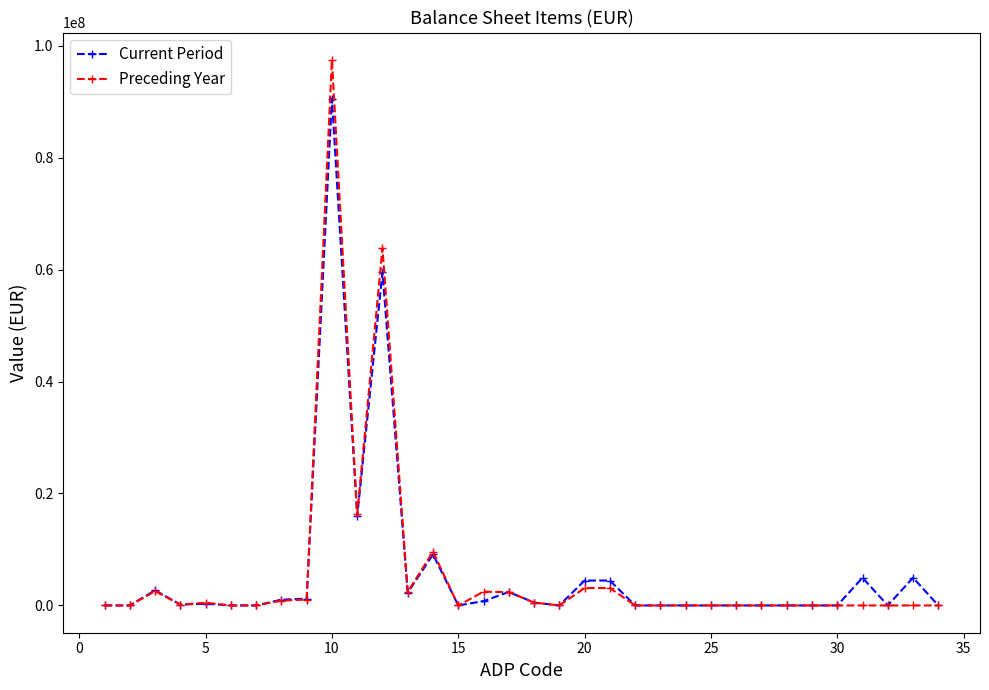

What is the maximum value for Current Period?

90556014